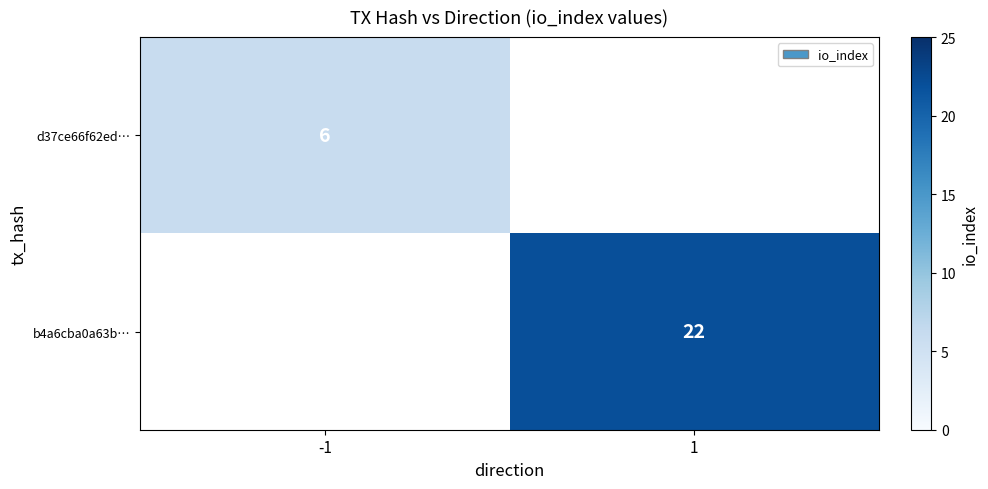

At how many categories does at least one series exceed 14?

1